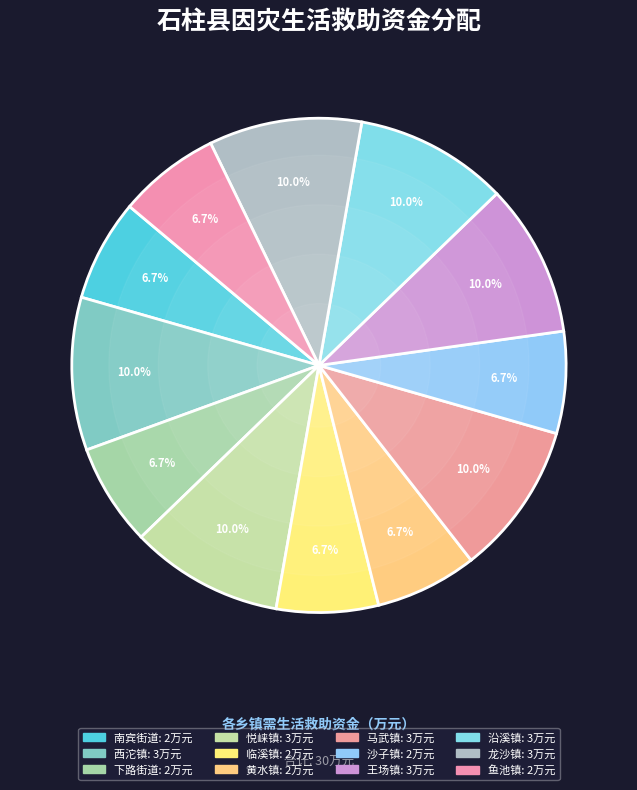

How many slices are in this pie chart?

12